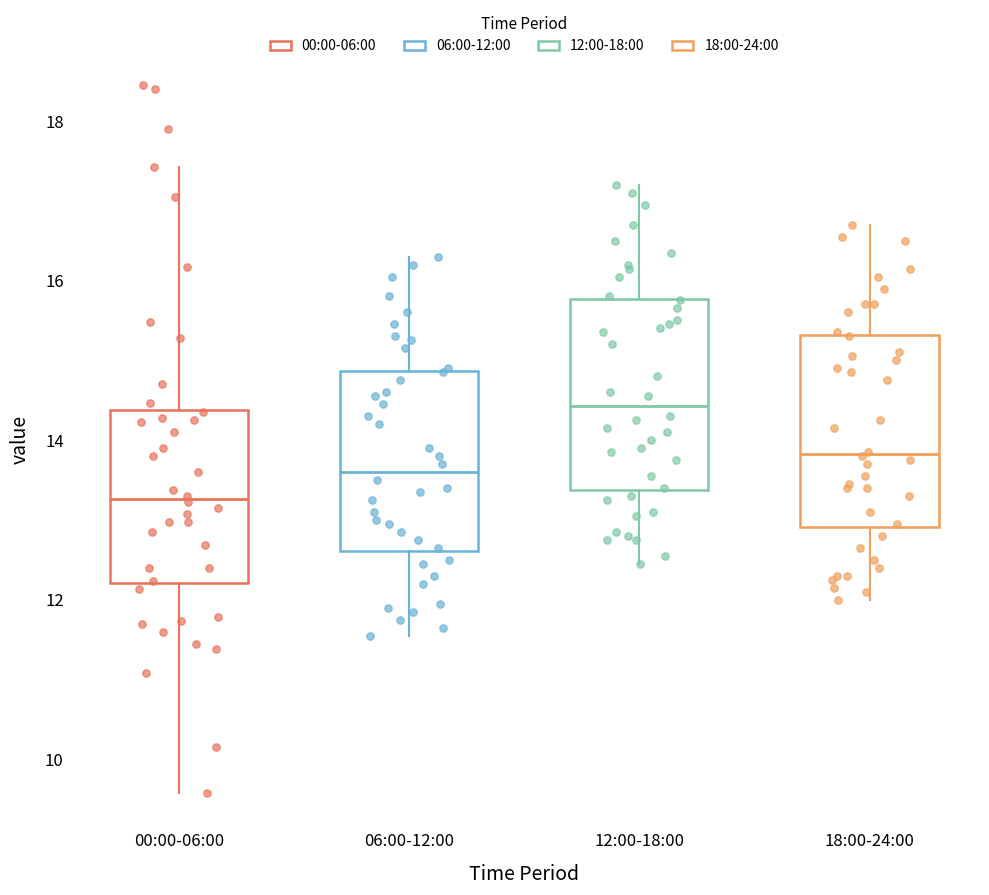

Which box has the highest median line?

12:00-18:00